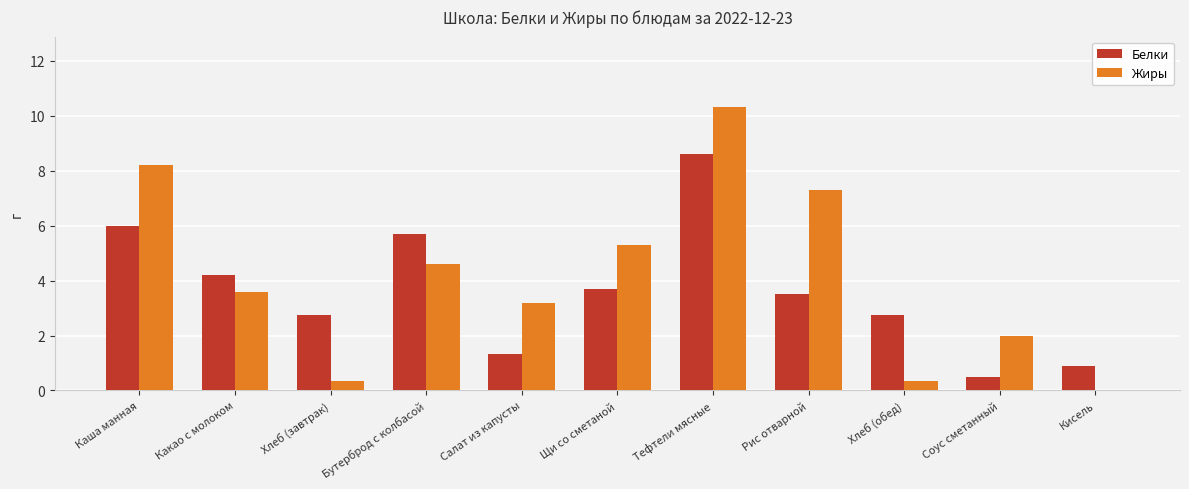

What is the sum of all Белки values?

39.9